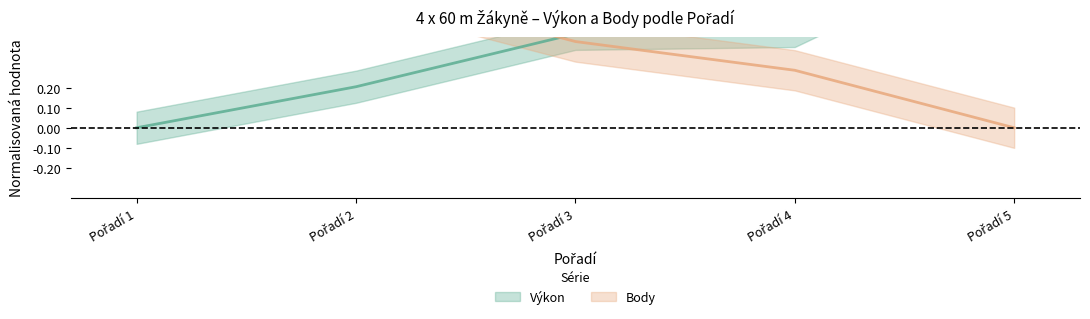

What are all the series names shown in the legend?

Výkon, Body